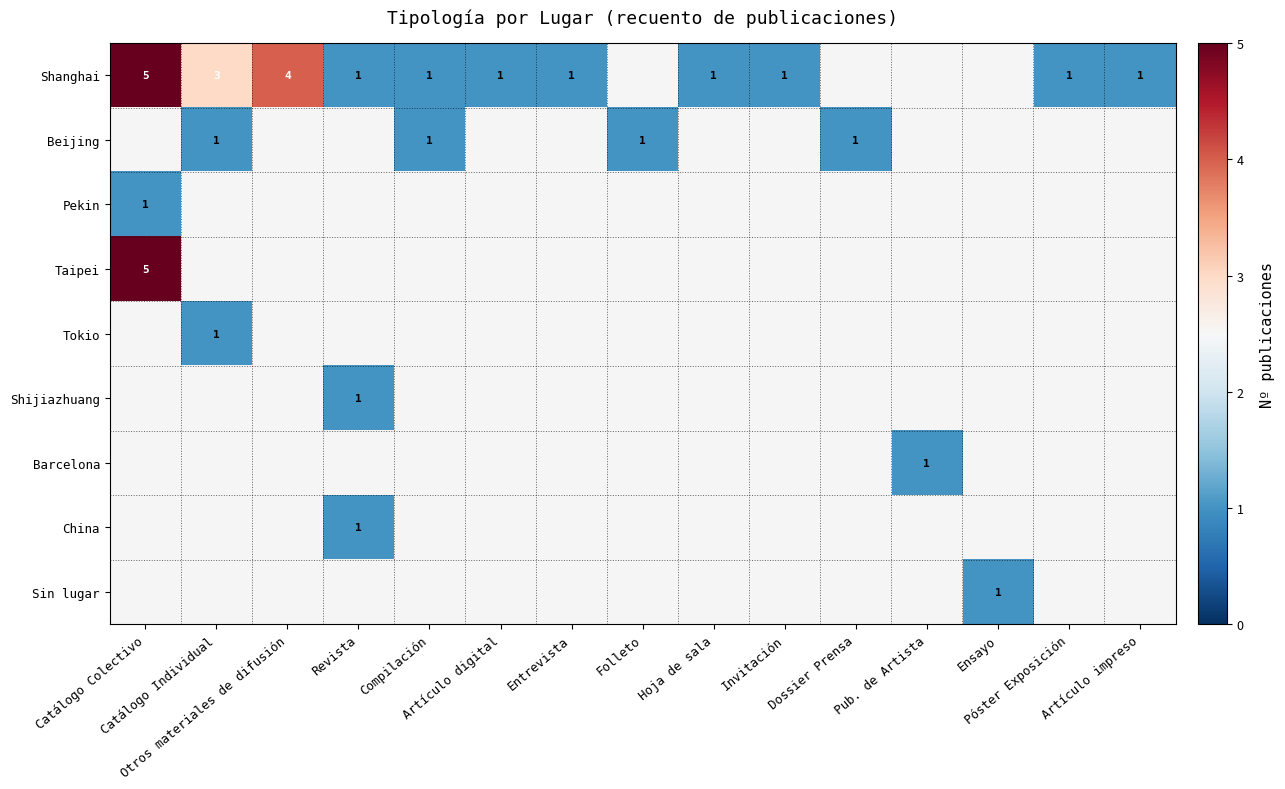

Where is Taipei nearest to the value 5?

Catálogo Colectivo